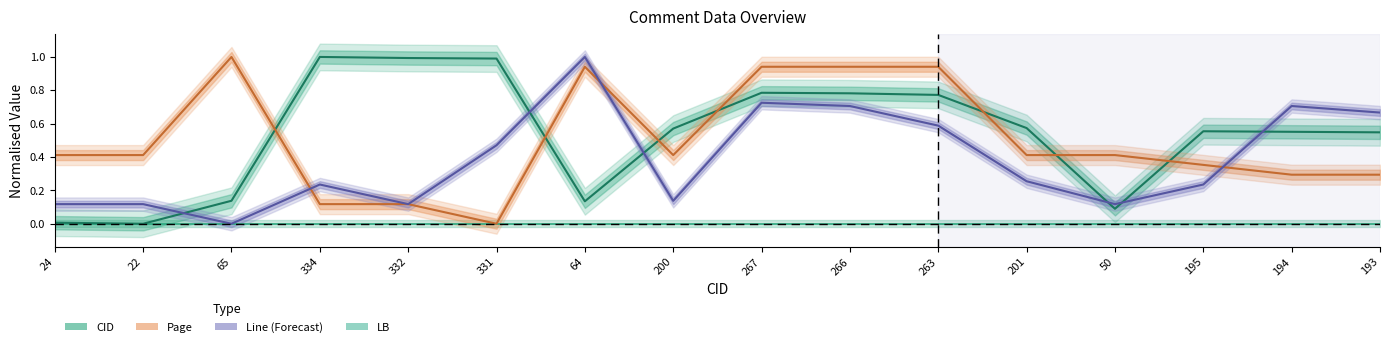

Is it true that Page equals 0.7 at 24?

False